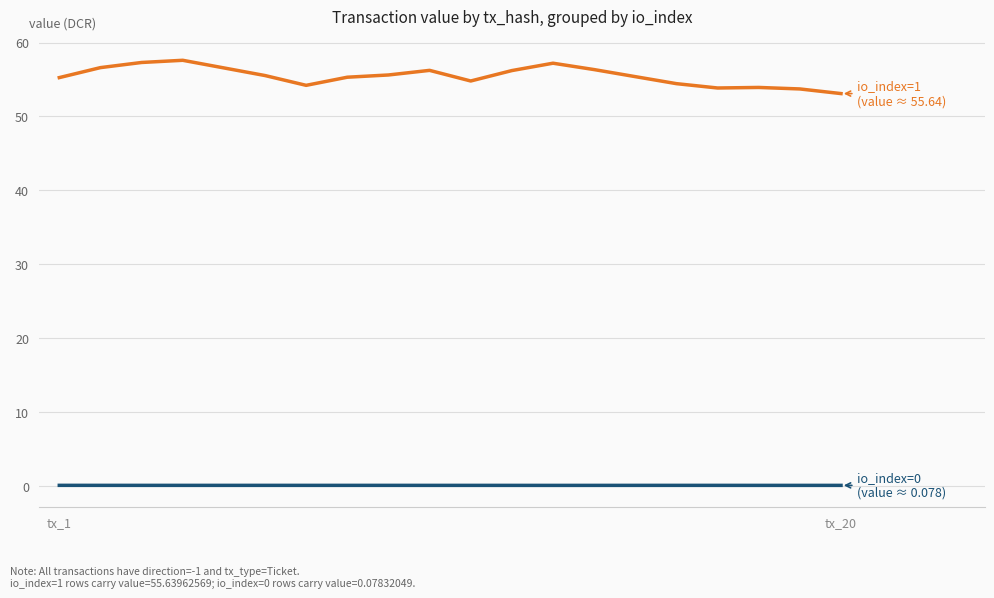

What is the maximum value shown in the chart?

57.6